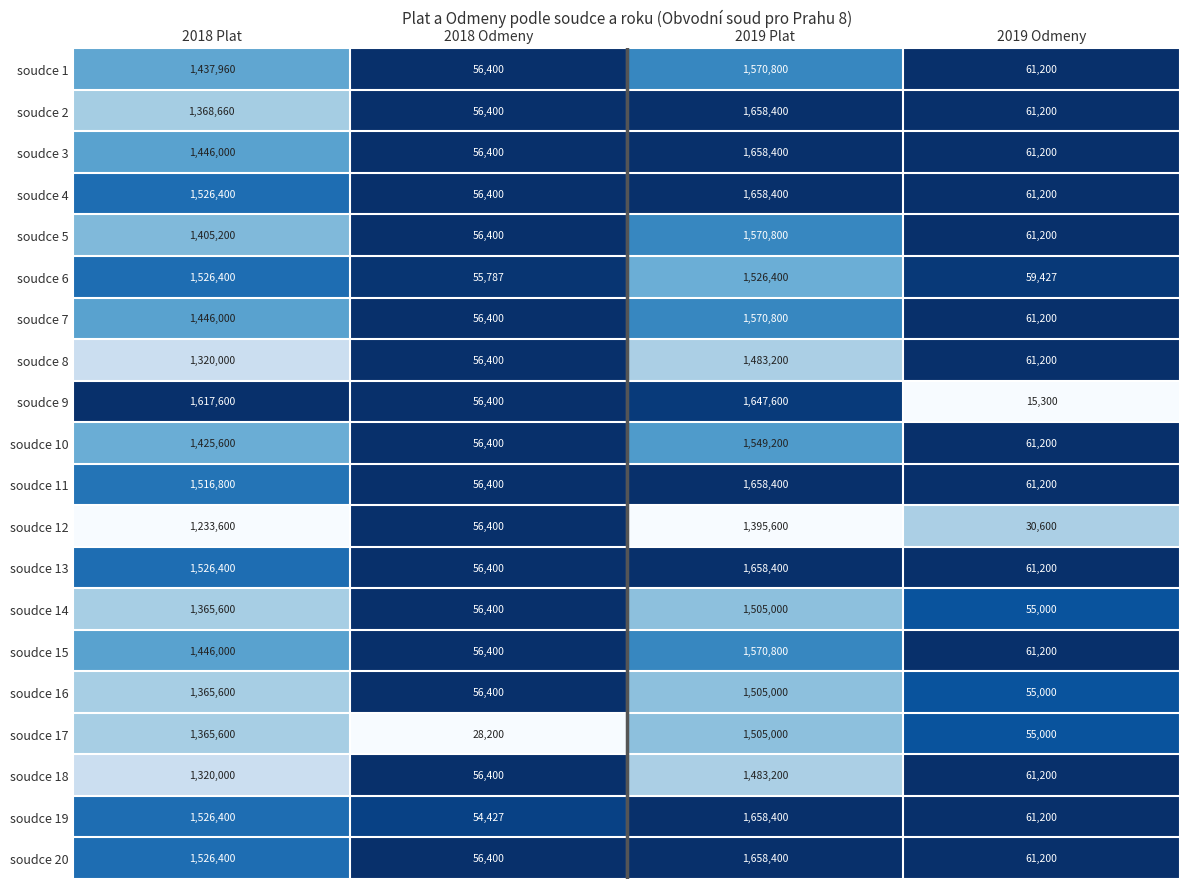

What is the total value across all series at 2018 Plat?

28712220